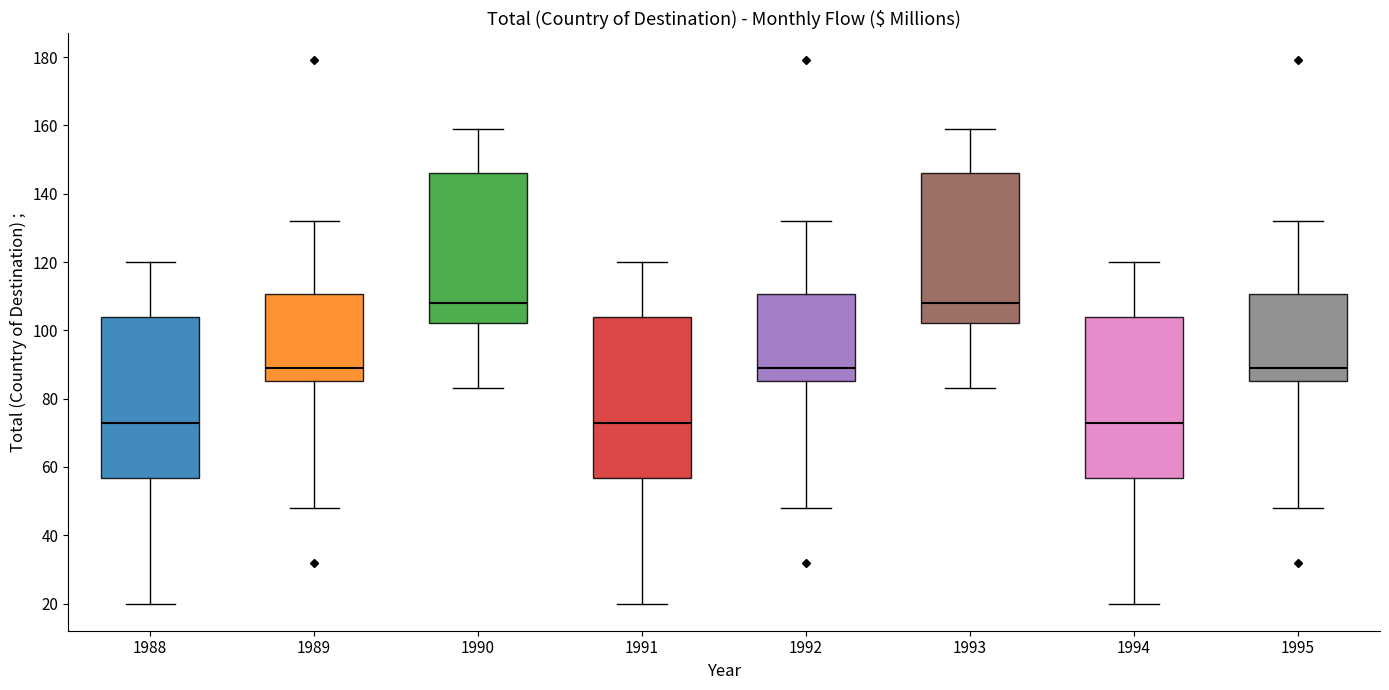

Reading left to right, transcribe this box plot: for each box, give where its median line is, the range the box spans, and where its two whiskers end, as read against the y-axis. The values are not printed on the chart, so give them approximately, as read against the axis.

1988: median 74, box 56 to 104, whiskers 20 to 120
1989: median 90, box 86 to 110, whiskers 48 to 132
1990: median 108, box 102 to 146, whiskers 84 to 160
1991: median 74, box 56 to 104, whiskers 20 to 120
1992: median 90, box 86 to 110, whiskers 48 to 132
1993: median 108, box 102 to 146, whiskers 84 to 160
1994: median 74, box 56 to 104, whiskers 20 to 120
1995: median 90, box 86 to 110, whiskers 48 to 132